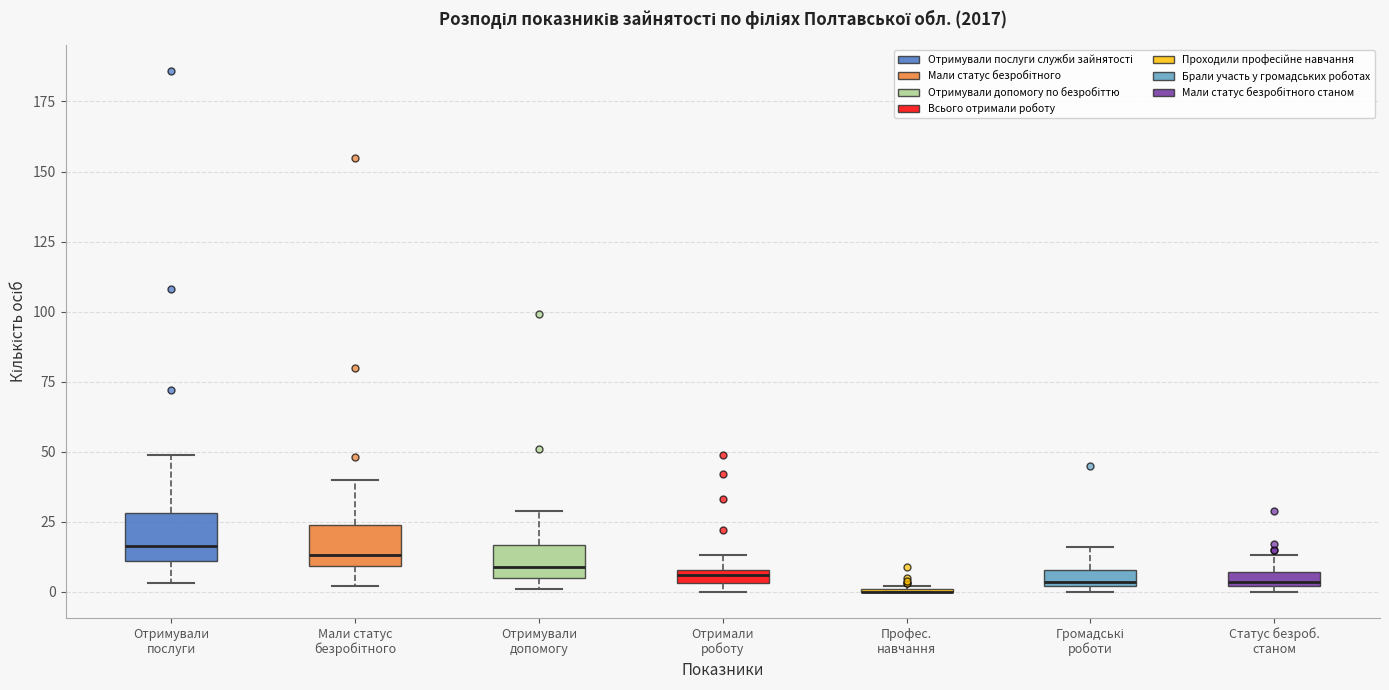

Where is the upper edge of the box for Отримували допомогу on the y-axis? The values are not printed on the chart, so give them approximately, as read against the axis.

15